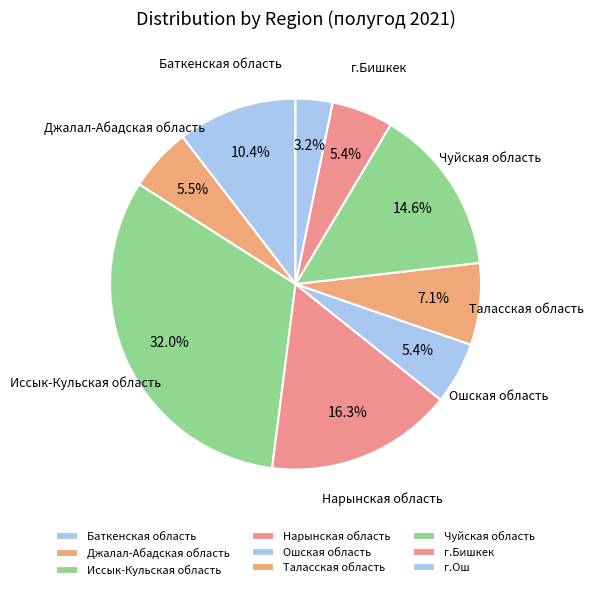

Between Джалал-Абадская область and Нарынская область, which is larger?

Нарынская область